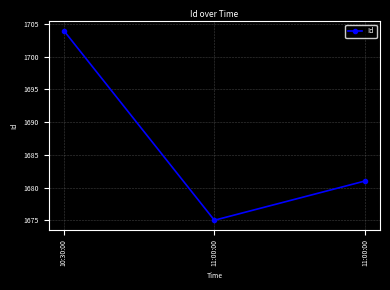

List the labels in order of value, largest first.

10:30:00, 11:00:00, 11:00:00